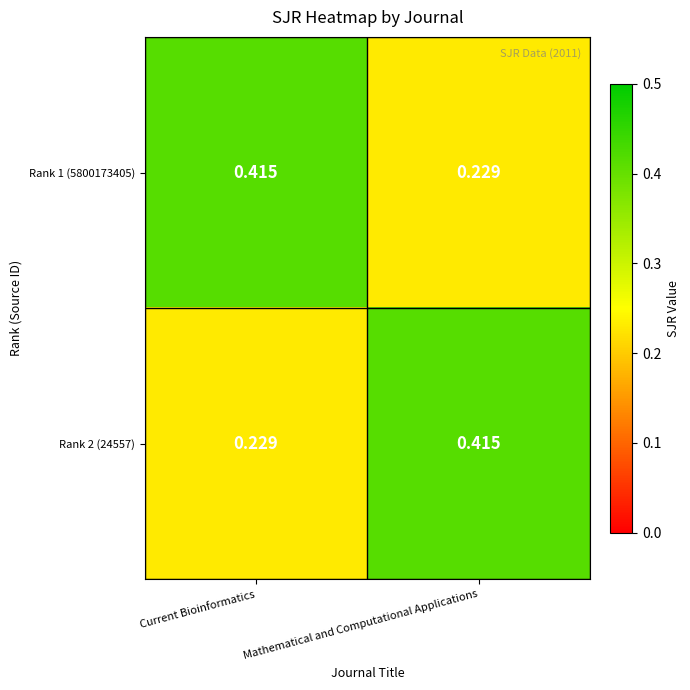

At which label is Rank 2 (24557) closest to 0?

Current Bioinformatics